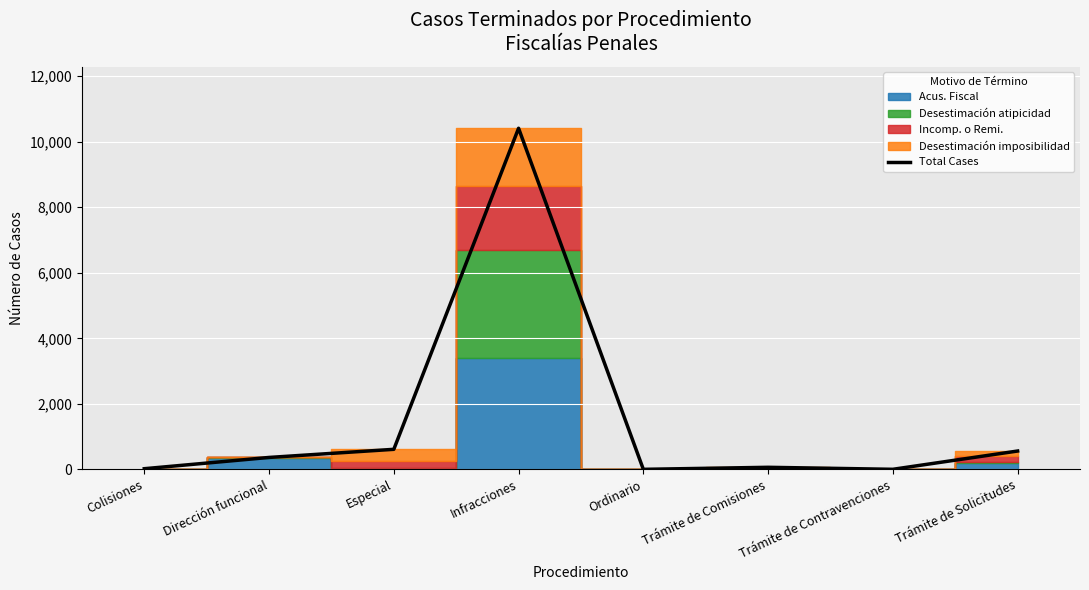

The value at Trámite de Solicitudes is 560. True or false?

True